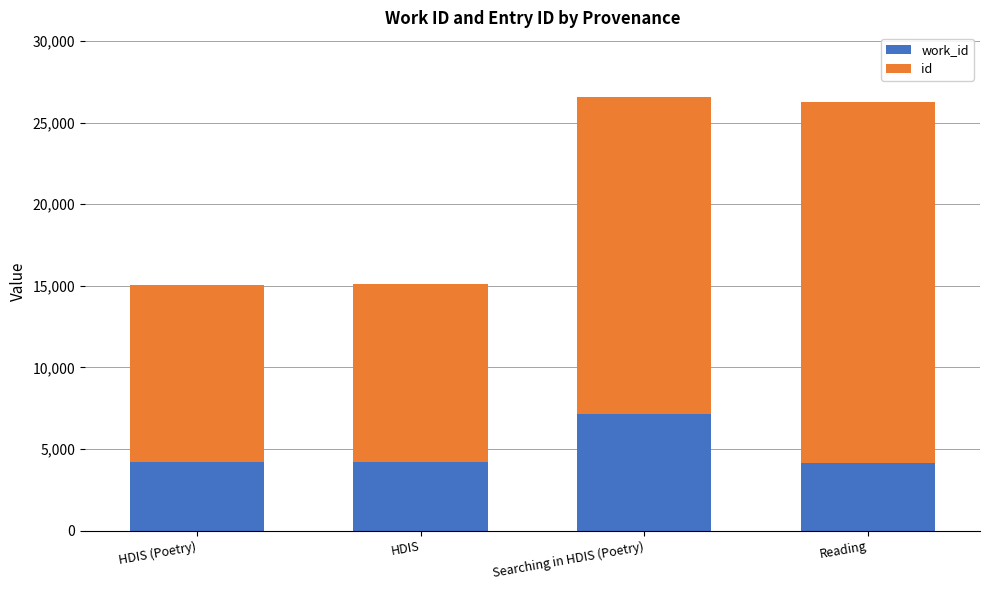

What is the total value across all series at HDIS?

15127